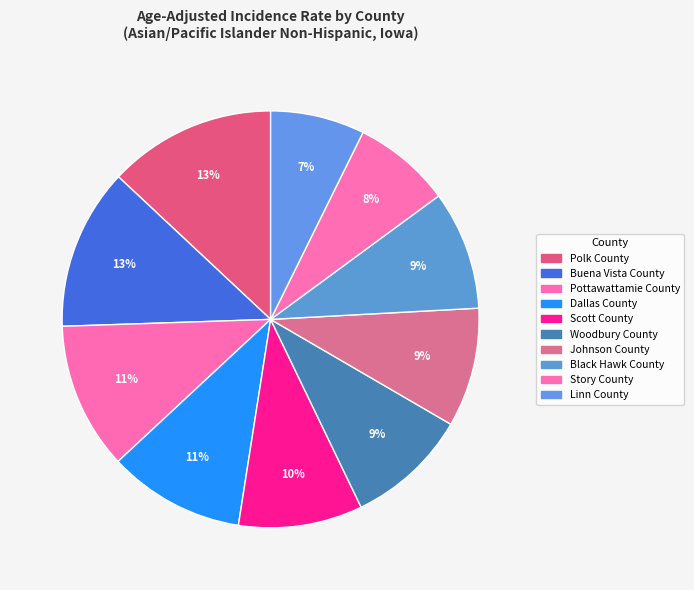

Count the number of slices in the pie.

10